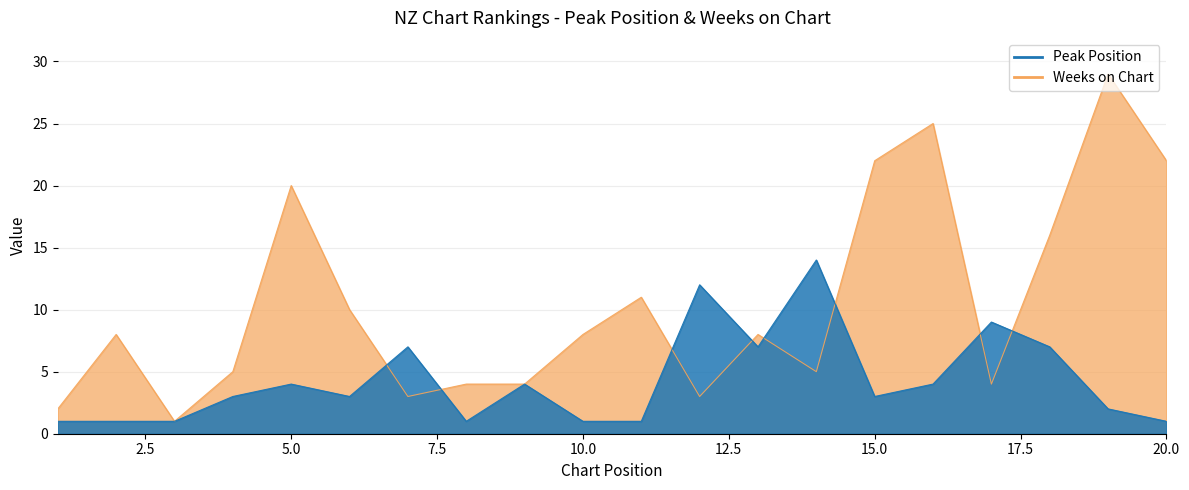

How many data points in Peak Position are less than 3?

8